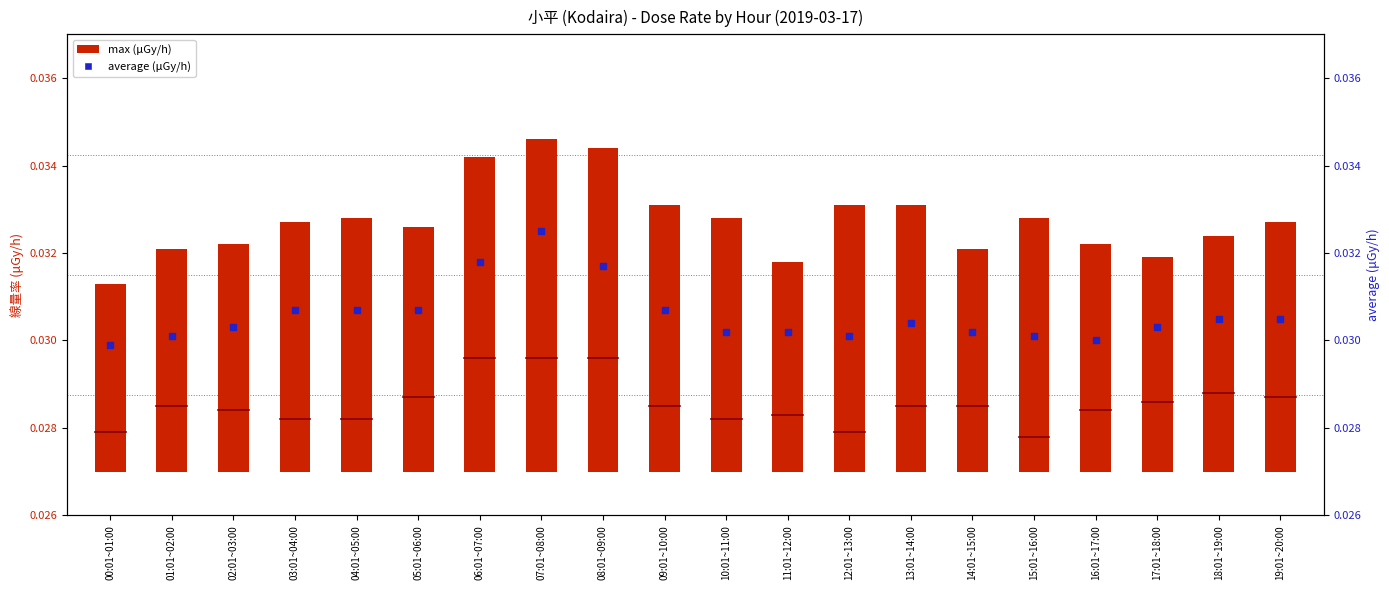

Which series reaches the minimum Y coordinate?

max (μGy/h)